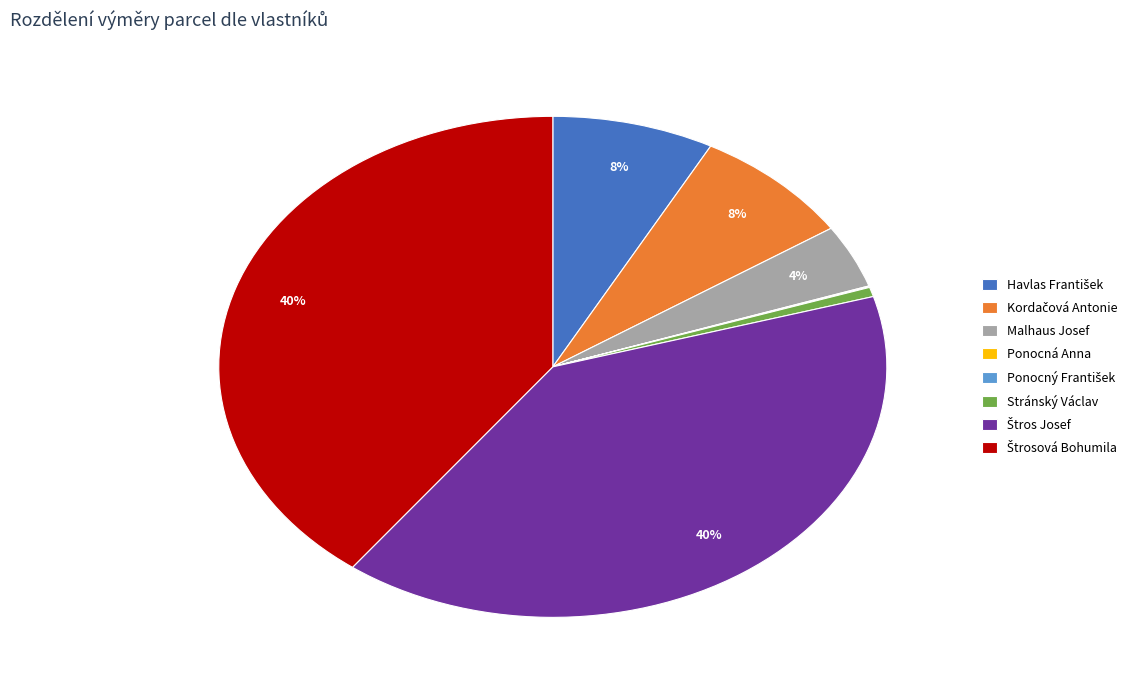

What percentage is the Stránský Václav slice, to the nearest percent?

1%